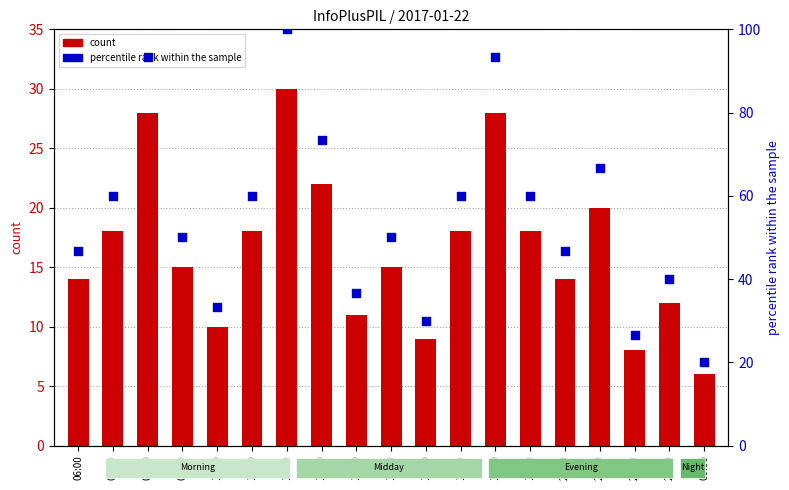

Which series contains the highest Y value?

percentile rank within the sample